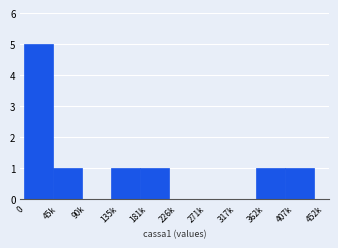

Reading left to right, extract all data points from this chart.

45k=5	90k=1	135k=0	181k=1	226k=1	271k=0	317k=0	362k=0	407k=1	452k=1